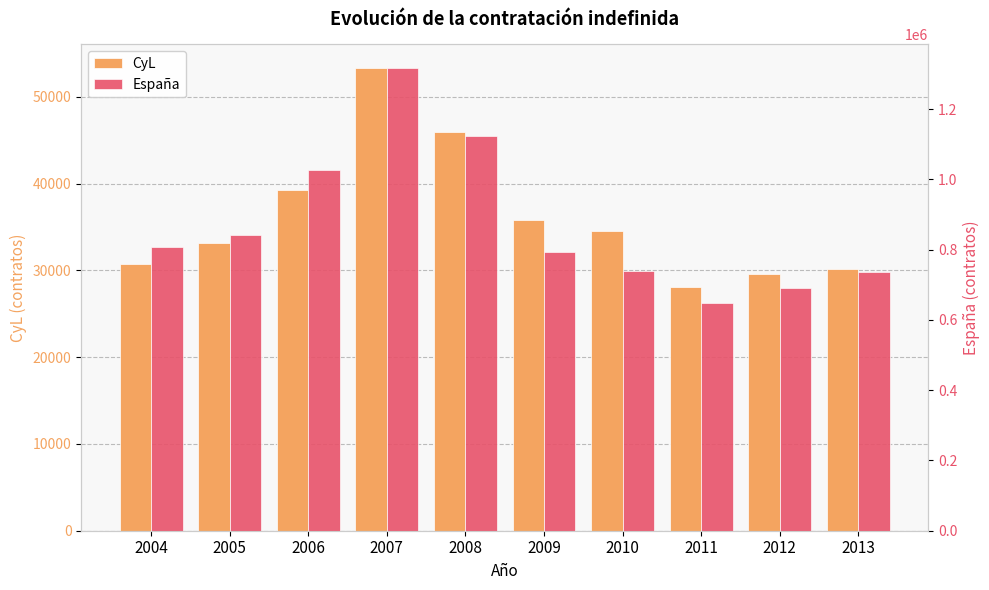

Reading left to right, extract all data points from this chart.

CyL: 30774	33167	39231	53368	45895	35848	34596	28076	29563	30160
España: 806274	842755	1027760	1318174	1122905	791987	738776	649098	689755	735048